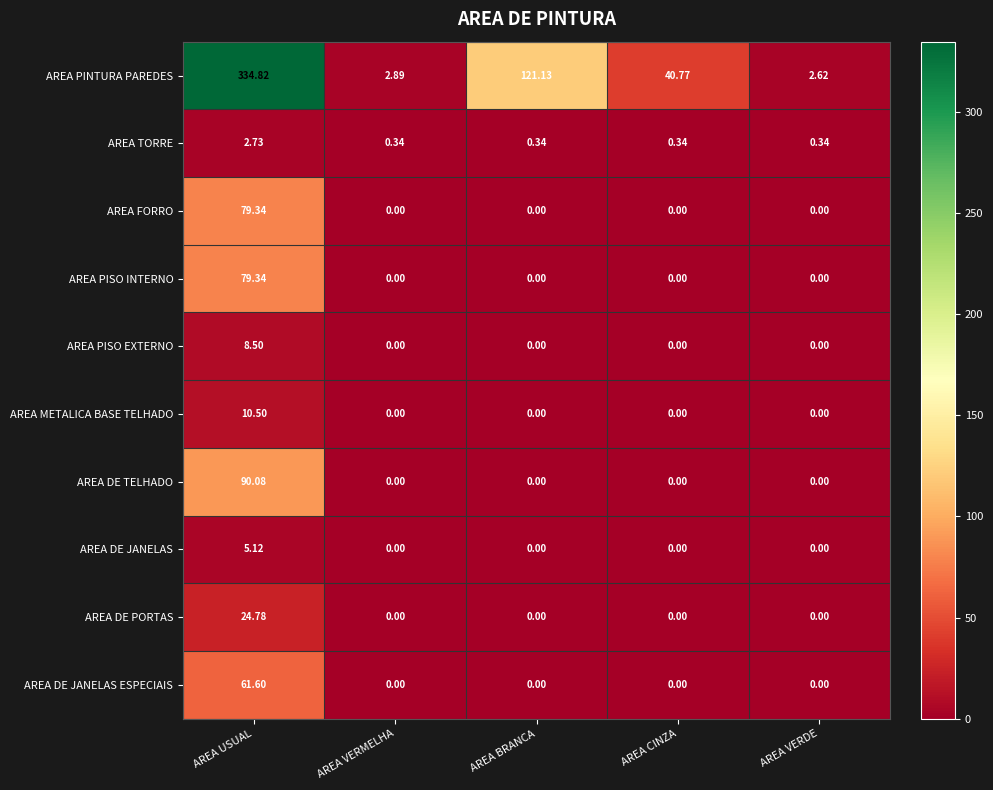

Which series has the largest total across all categories?

AREA PINTURA PAREDES